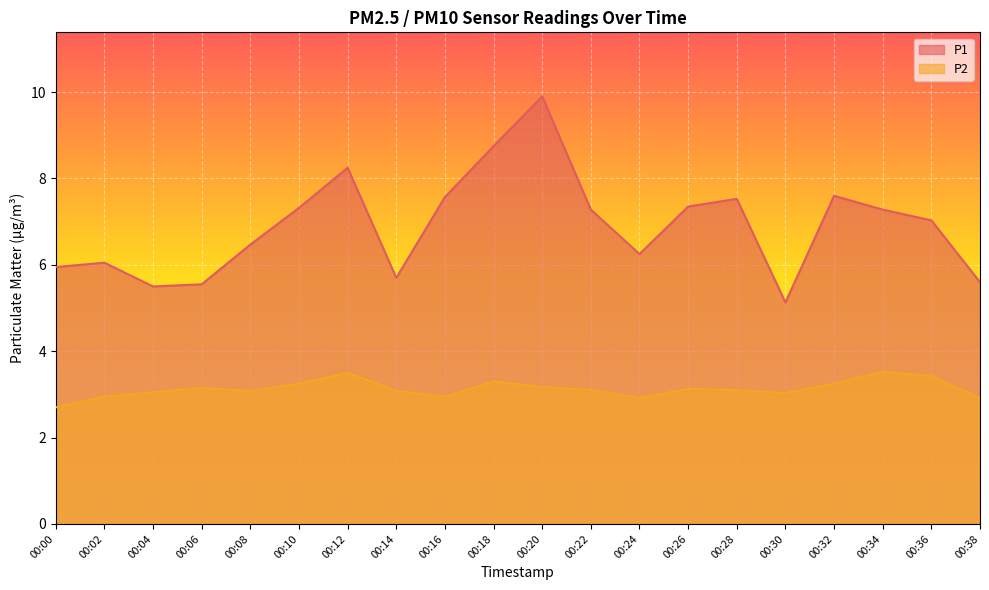

What is the sum of all P1 values?

138.1